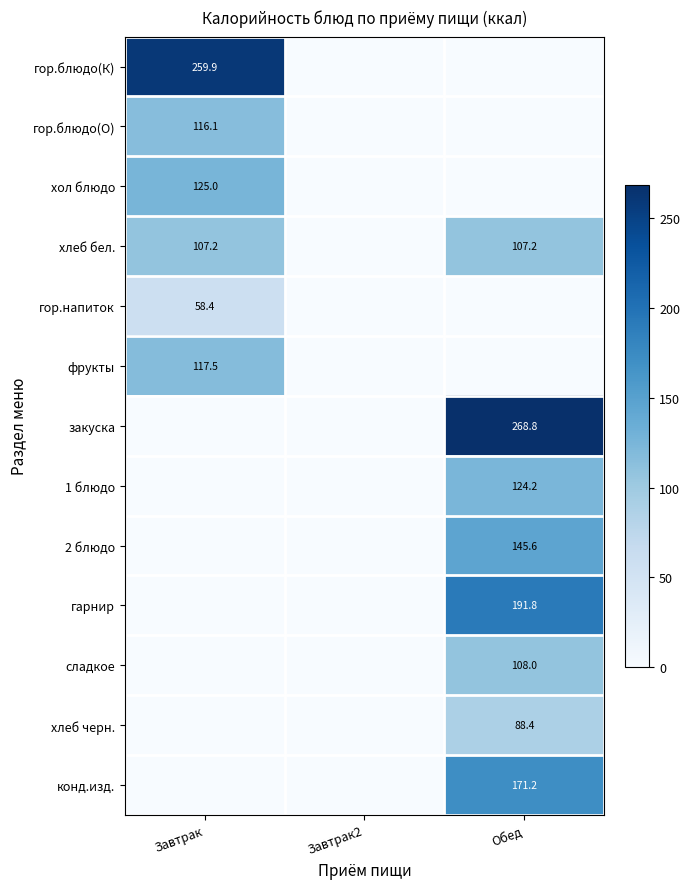

At which category does the chart reach its minimum across all series?

Завтрак2